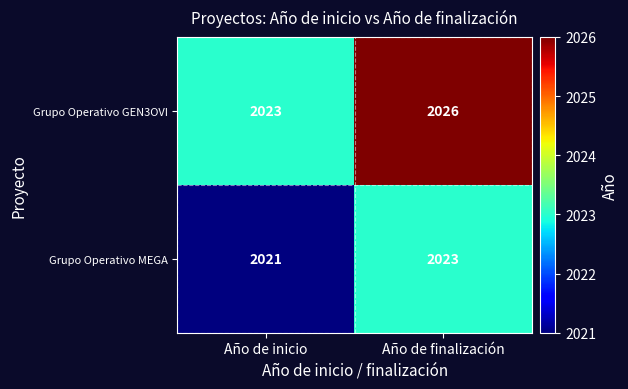

Between Año de inicio and Año de finalización, which series saw the biggest shift?

Grupo Operativo GEN3OVI